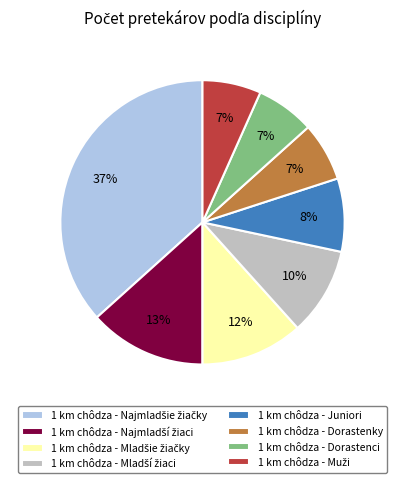

To the nearest percent, what percentage of the pie is 1 km chôdza - Dorastenky?

7%